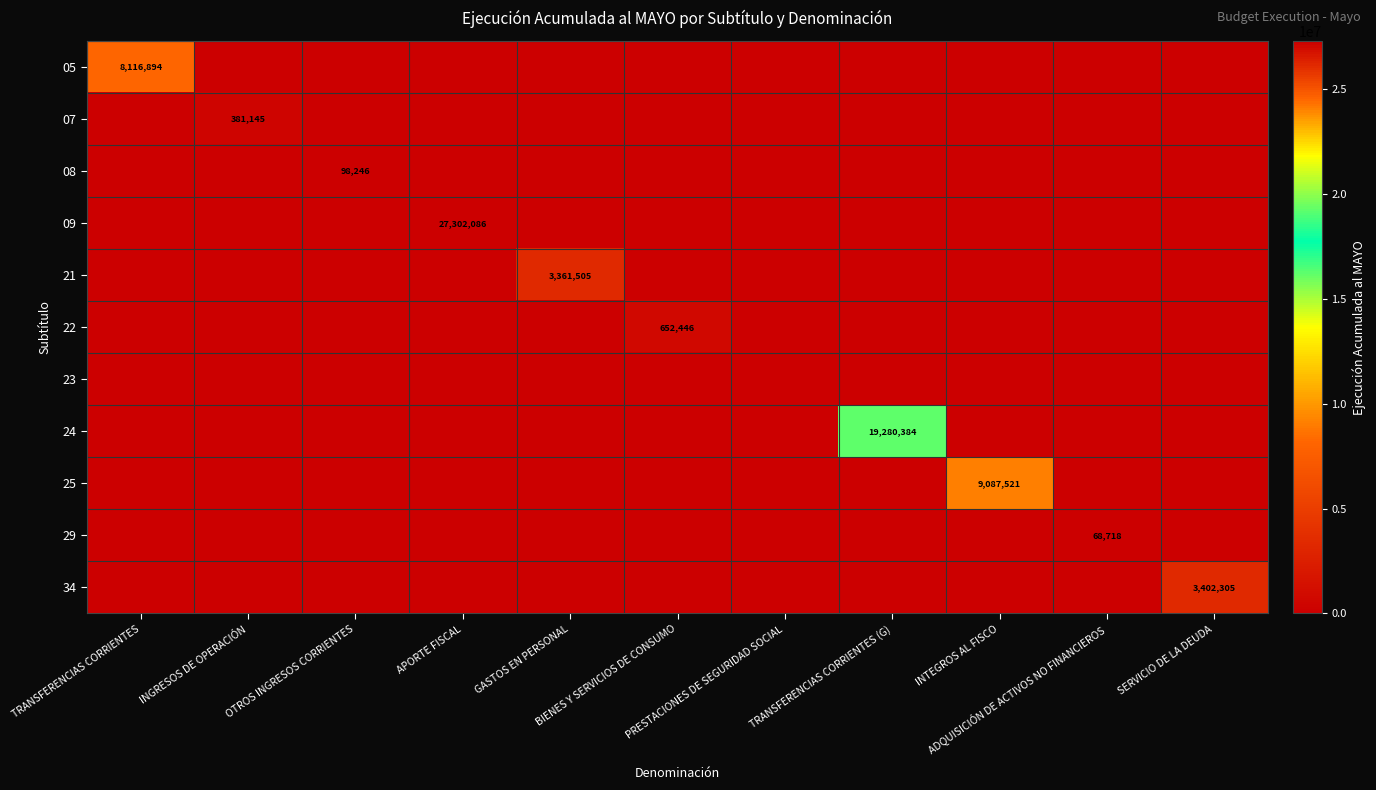

At TRANSFERENCIAS CORRIENTES, list the series in order from smallest to largest.

07, 08, 09, 21, 22, 23, 24, 25, 29, 34, 05